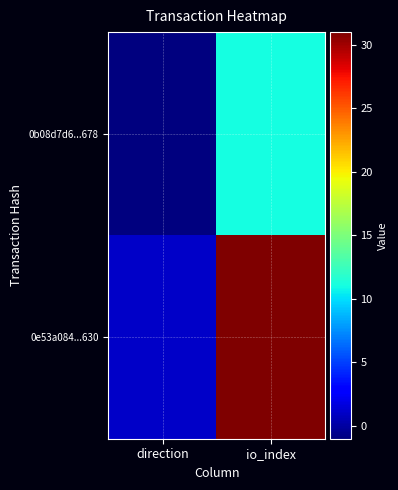

Reading left to right, what are all the values shown in this chart?

0b08d7d6...678: direction=-1	io_index=11
0e53a084...630: direction=1	io_index=31